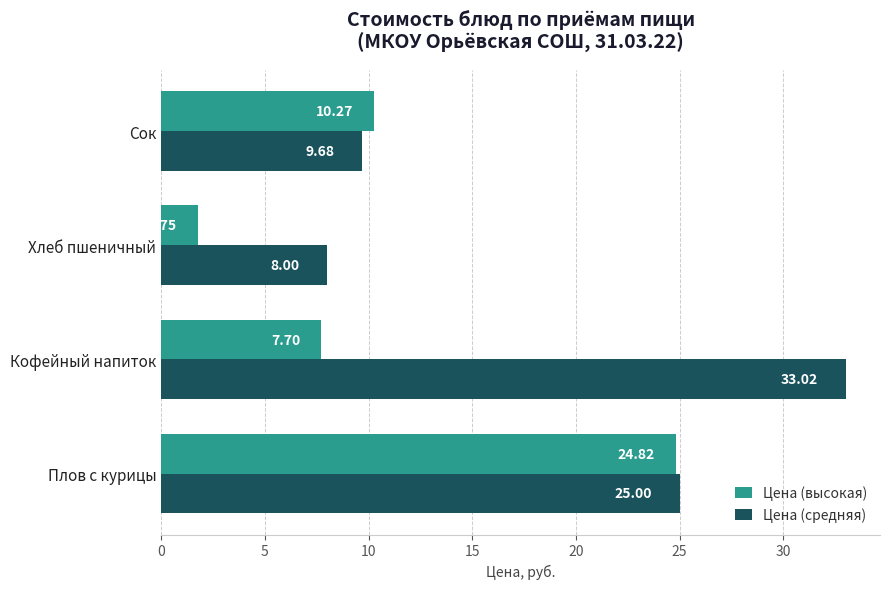

What is the average value of the Цена (средняя) series?

18.9